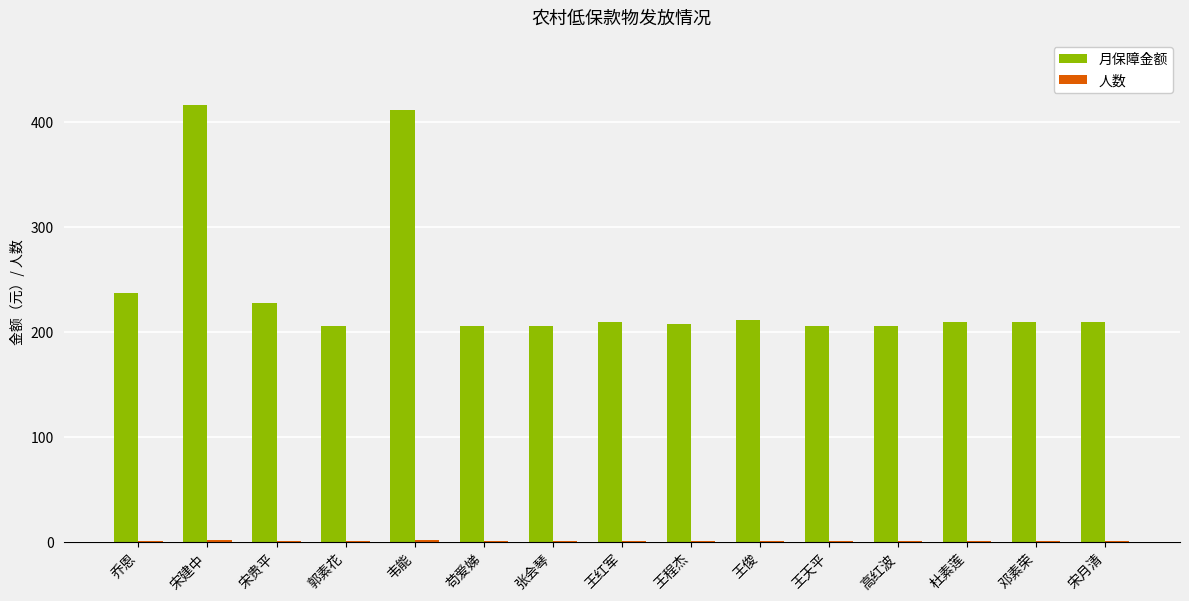

What is the sum of the 月保障金额 values at 宋建中 and 乔恩?

653